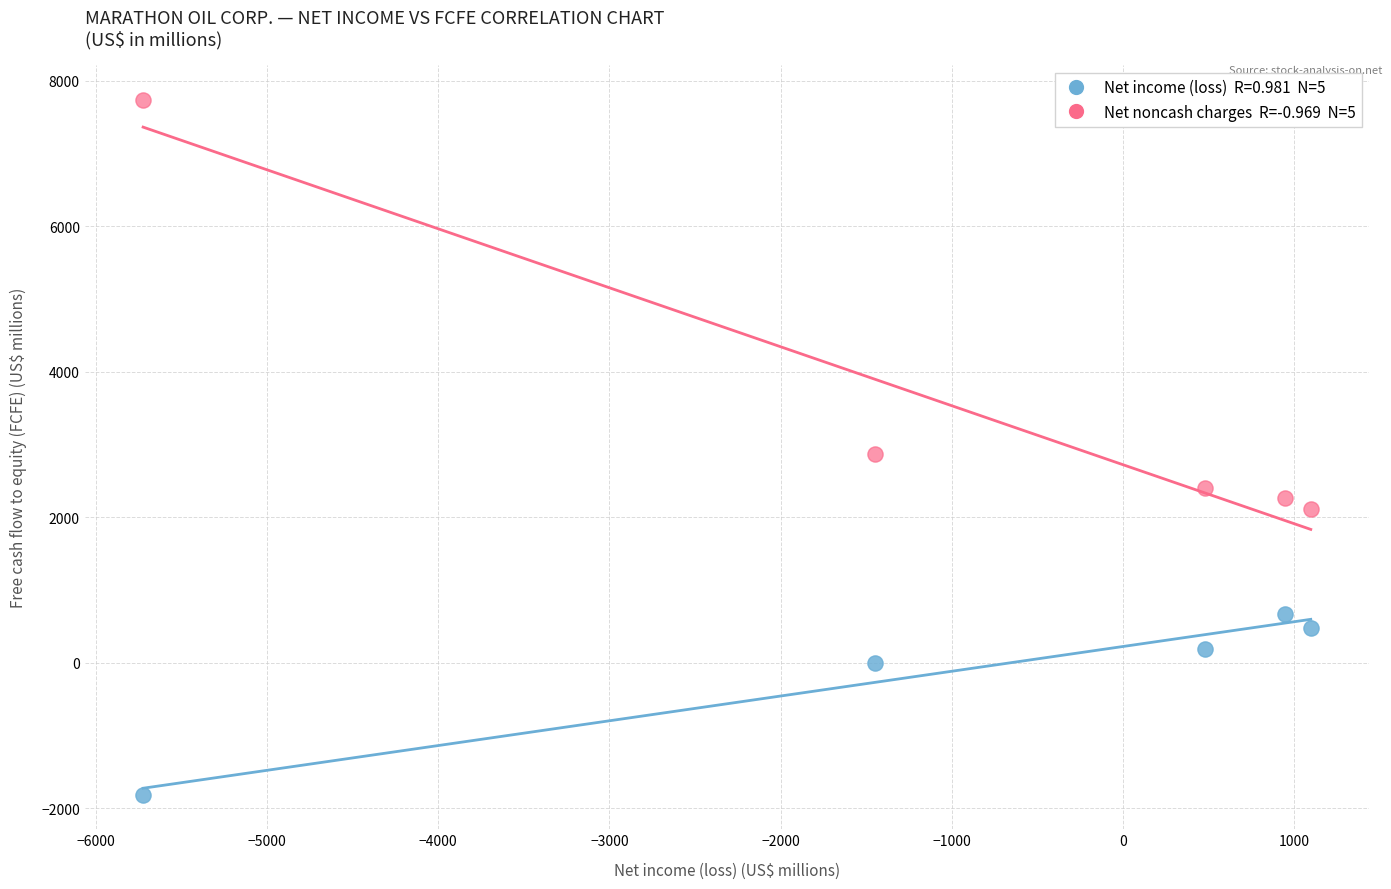

Across all data points, what is the range of Y values (max minus min)?

9545